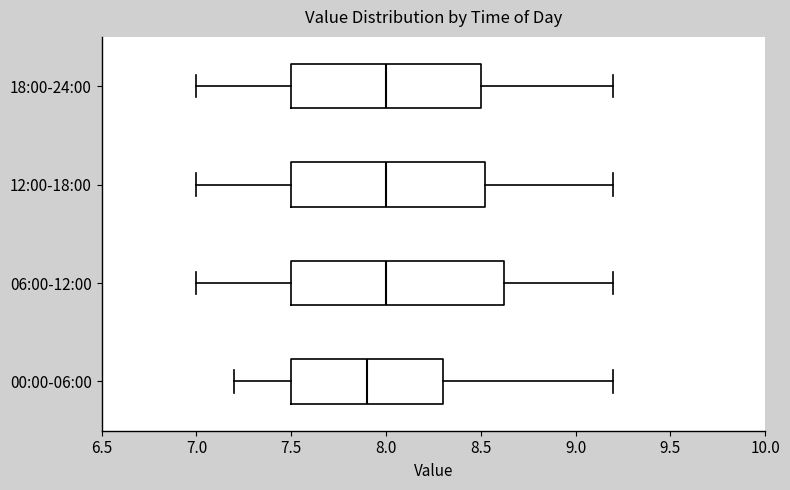

Where does the median line of the box for 06:00-12:00 sit on the x-axis? The values are not printed on the chart, so give them approximately, as read against the axis.

8.00